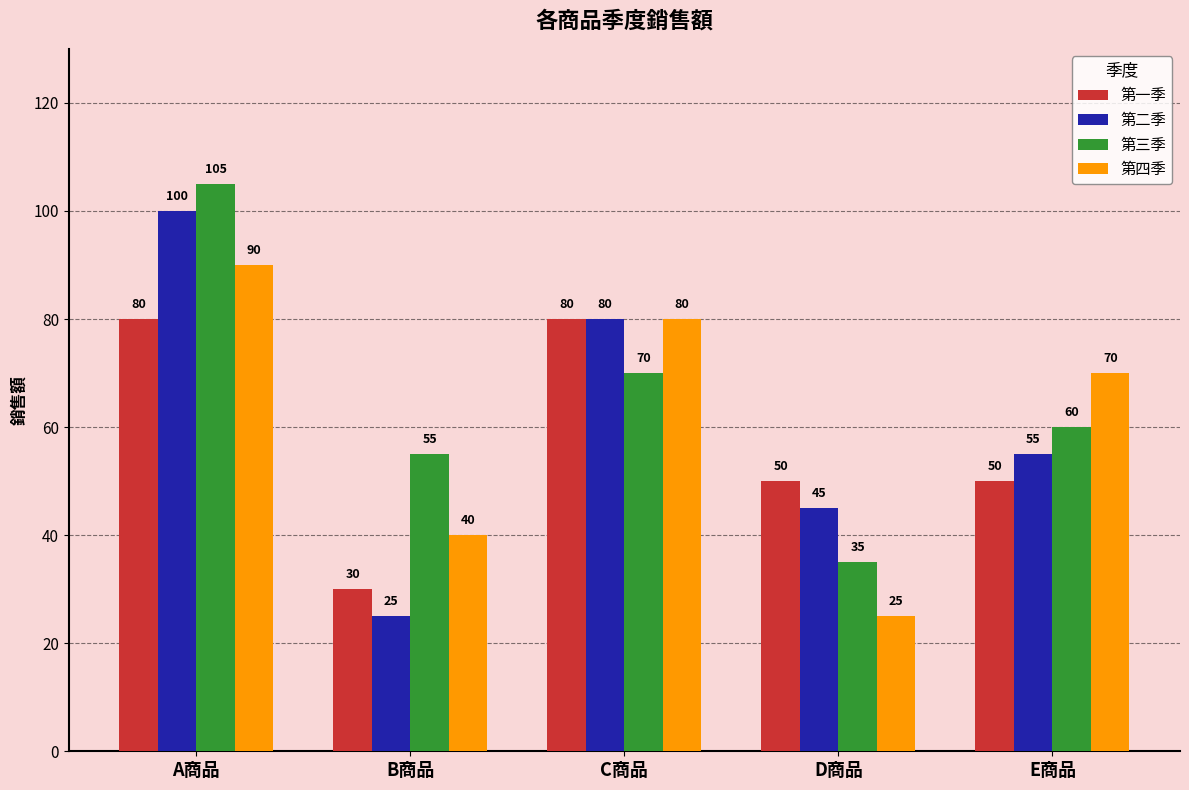

What is the value of the 第三季 bar at the 4th from the left?

35